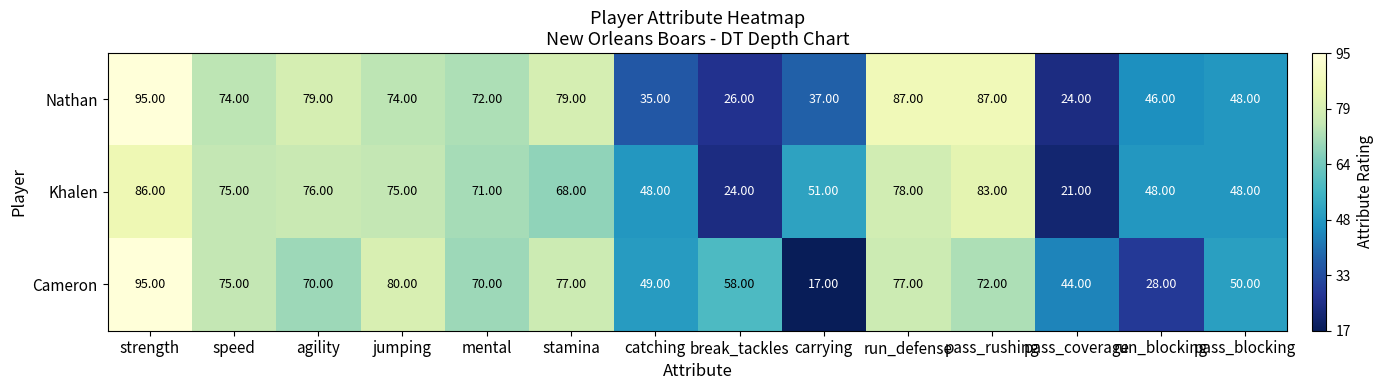

What is the difference between the maximum and second lowest values in the Khalen series?

62